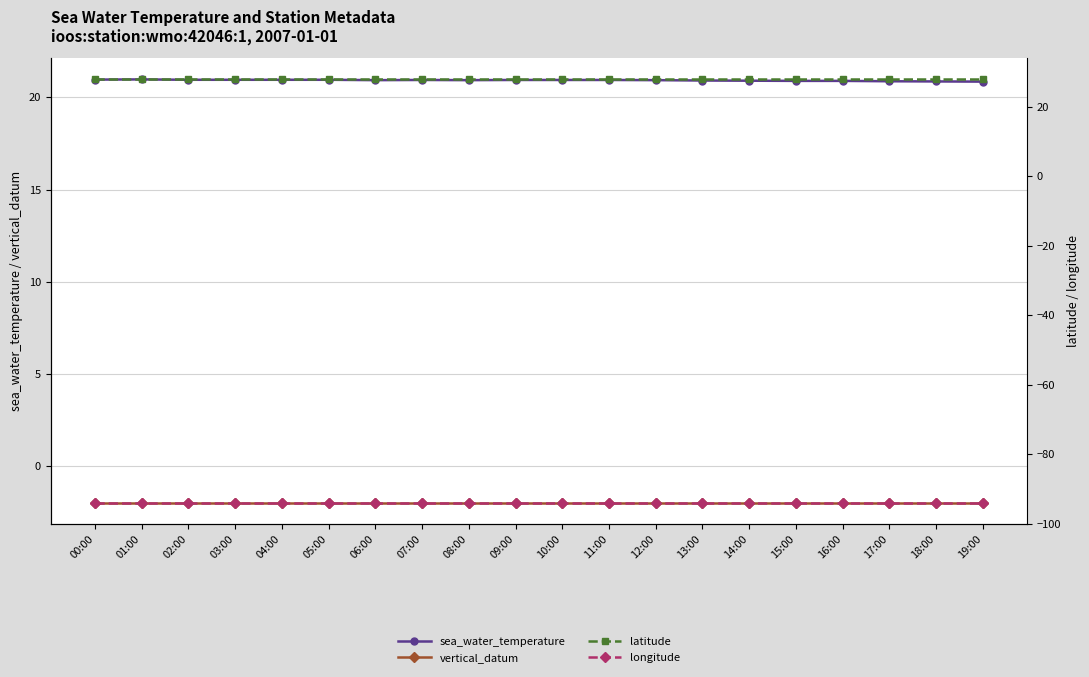

Read the latitude value at 19:00.

27.9